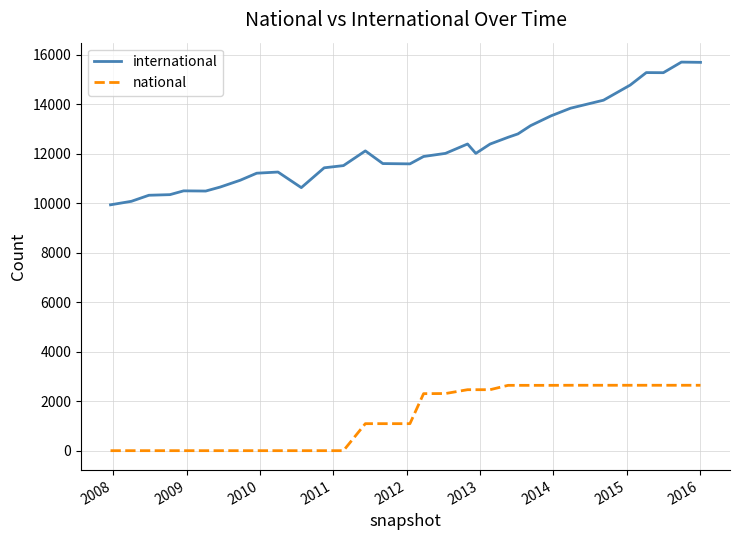

In international, how many points are lower than both neighbors (excluding endpoints)?

5